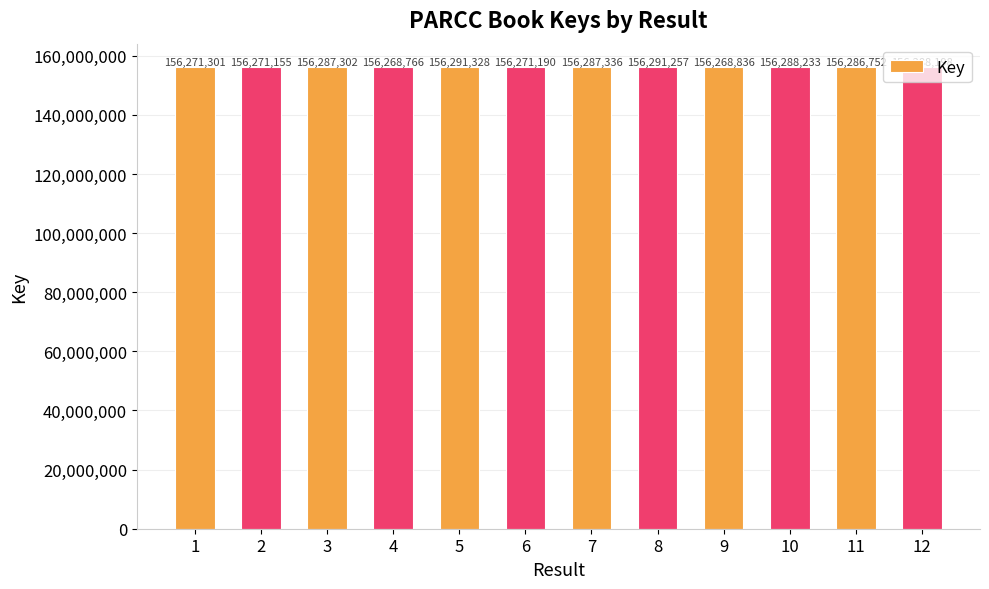

What is the sum of all values?

1875371654